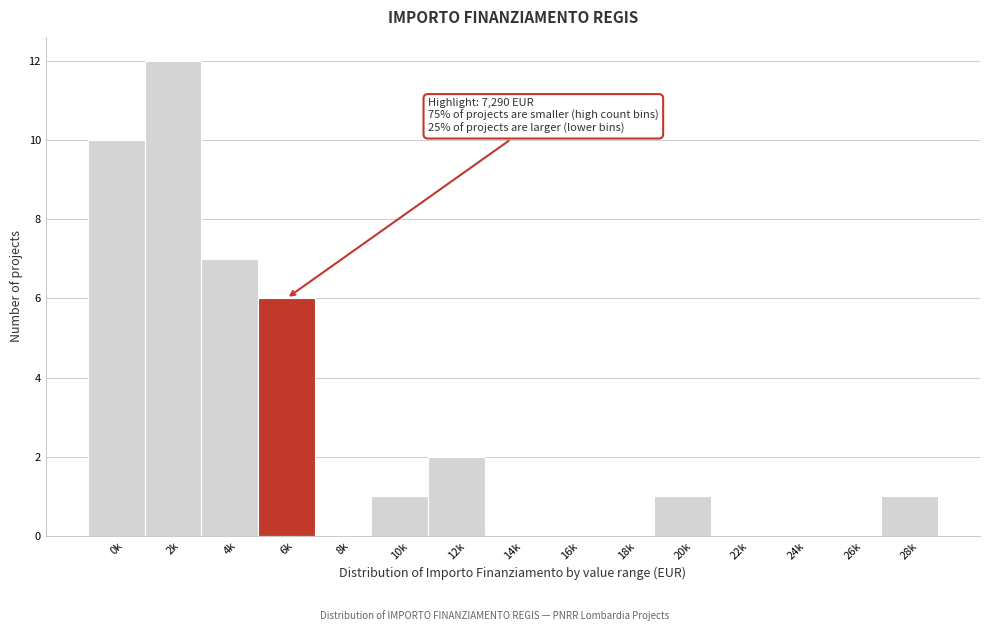

Reading left to right, list all the values displayed in this chart.

0k=10	2k=12	4k=7	6k=6	8k=0	10k=1	12k=2	14k=0	16k=0	18k=0	20k=1	22k=0	24k=0	26k=0	28k=1